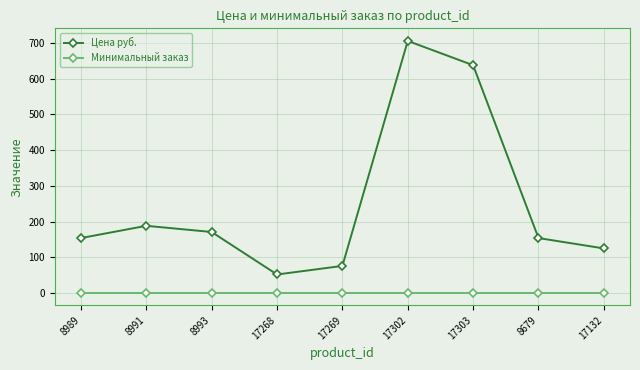

List the series in order of their peak value, highest first.

Цена руб., Минимальный заказ